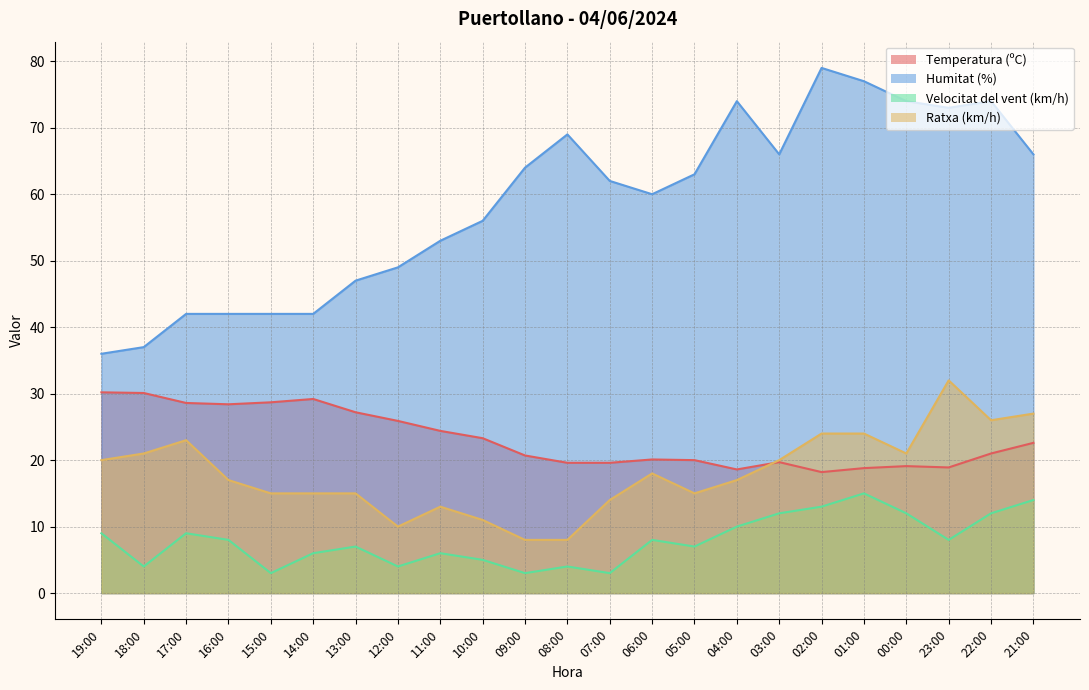

Is the value of Ratxa (km/h) at 19:00 greater than the value of Humitat (%) at 07:00?

No